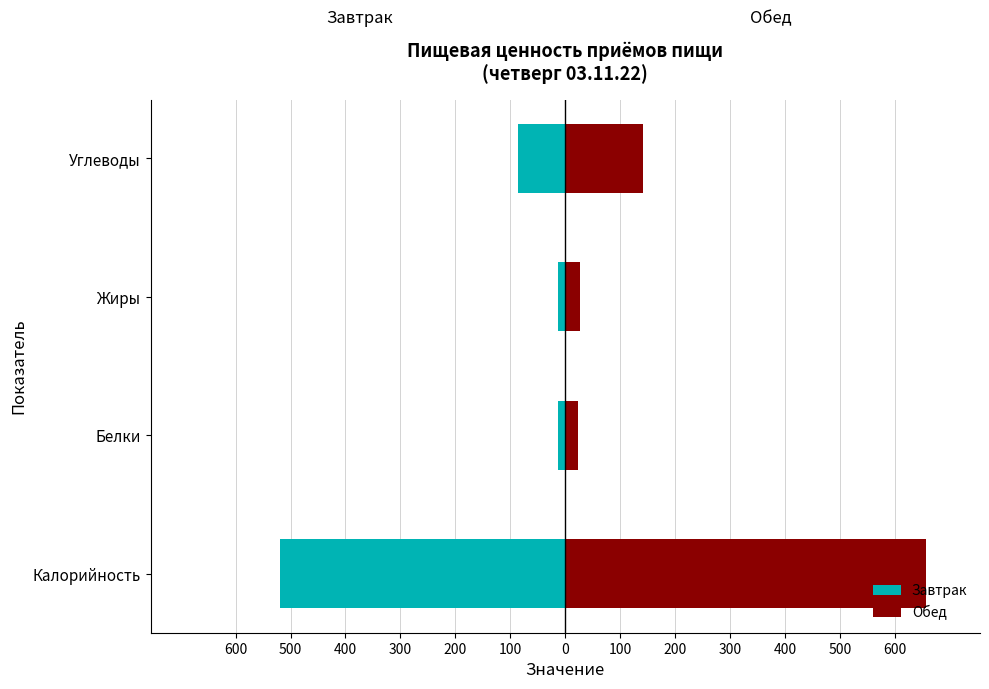

List the series in order of their peak value, lowest first.

Завтрак, Обед